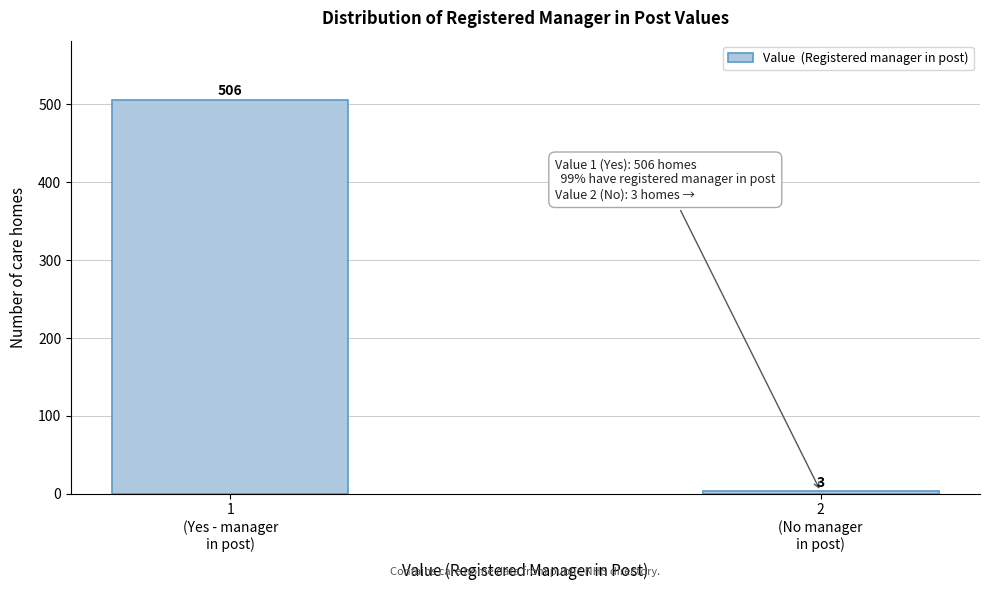

Reading left to right, extract all data points from this chart.

506	3